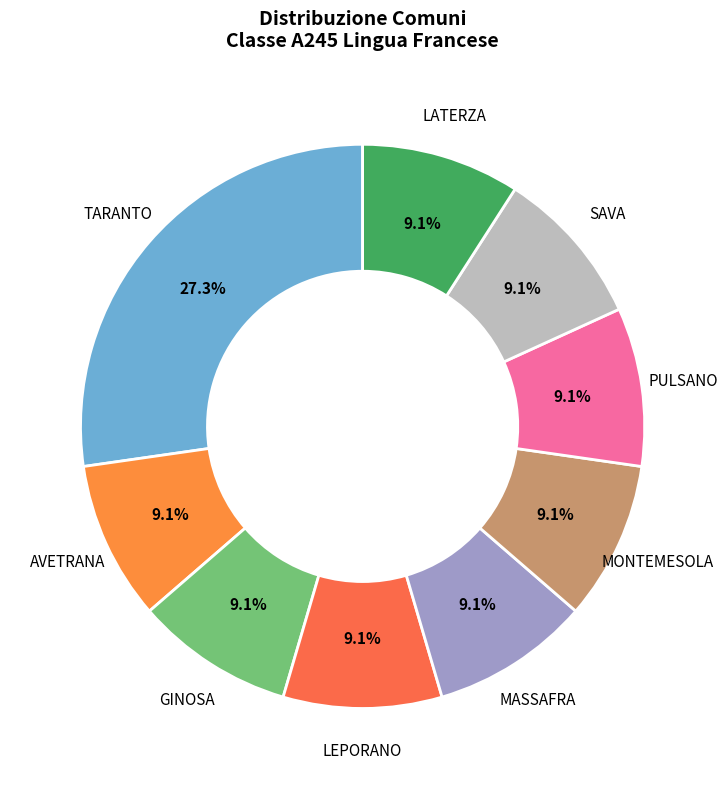

Between AVETRANA and TARANTO, which is larger?

TARANTO